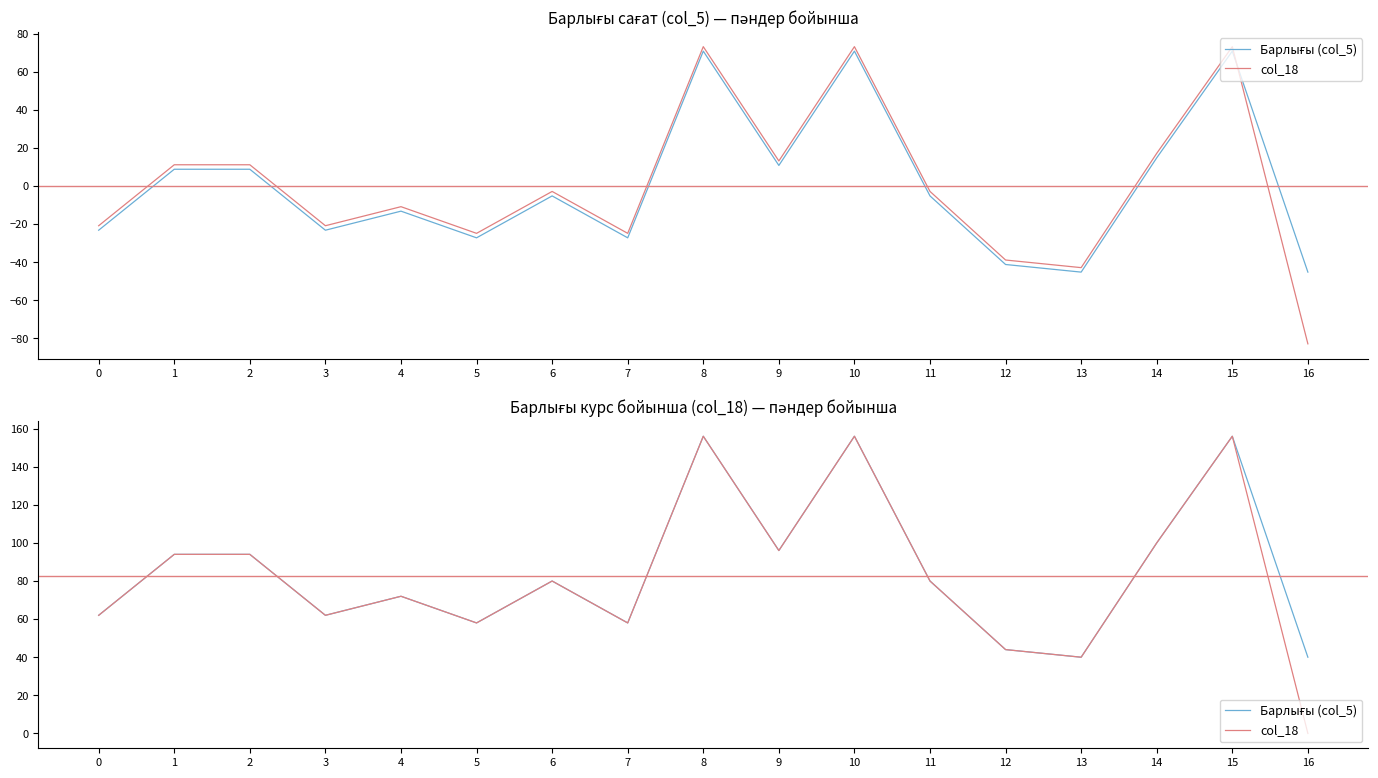

What is the value of the col_18 point at the 14th from the left?

40